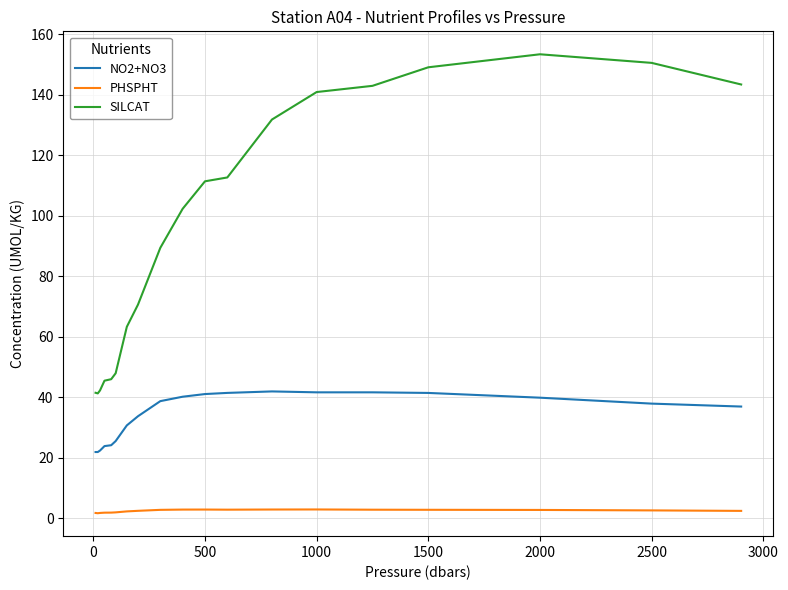

True or false: NO2+NO3 and PHSPHT intersect in this chart.

False